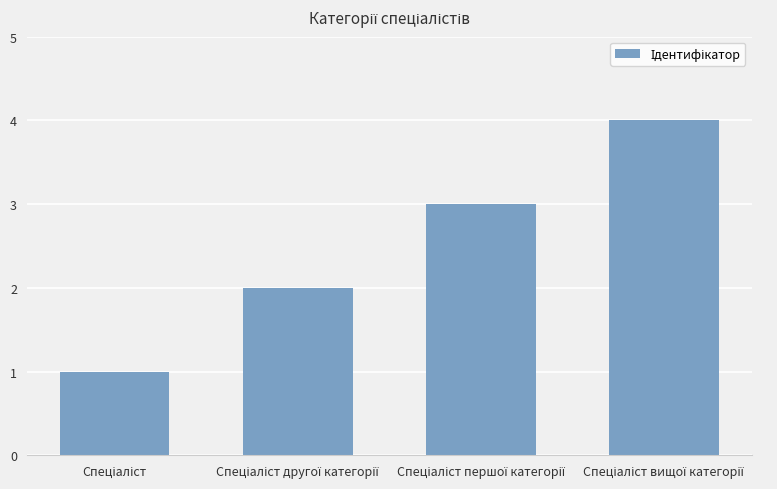

What is the minimum value shown in the chart?

1